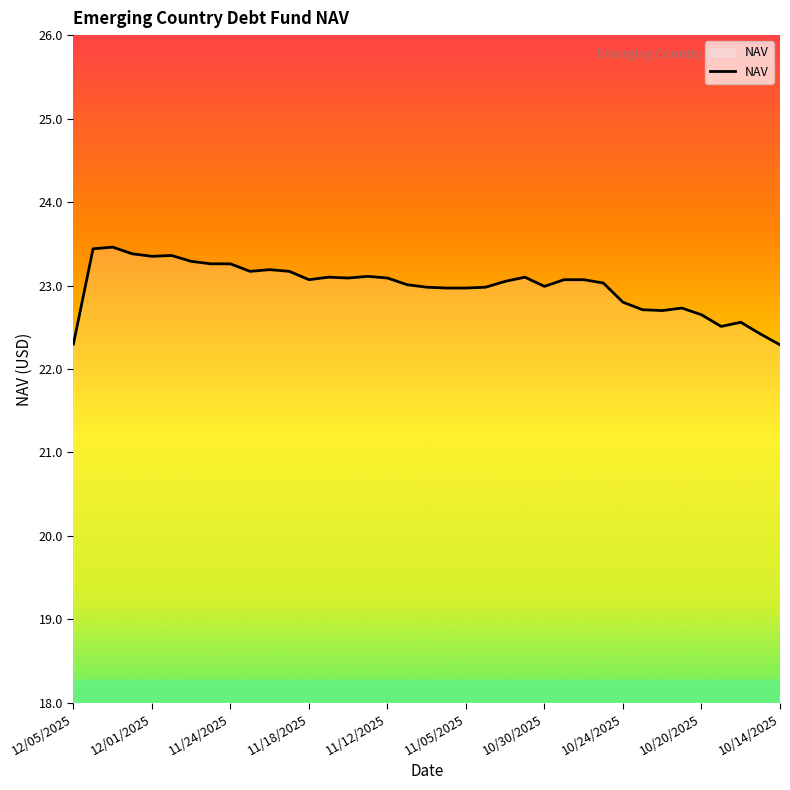

What is the greatest value displayed?

23.5